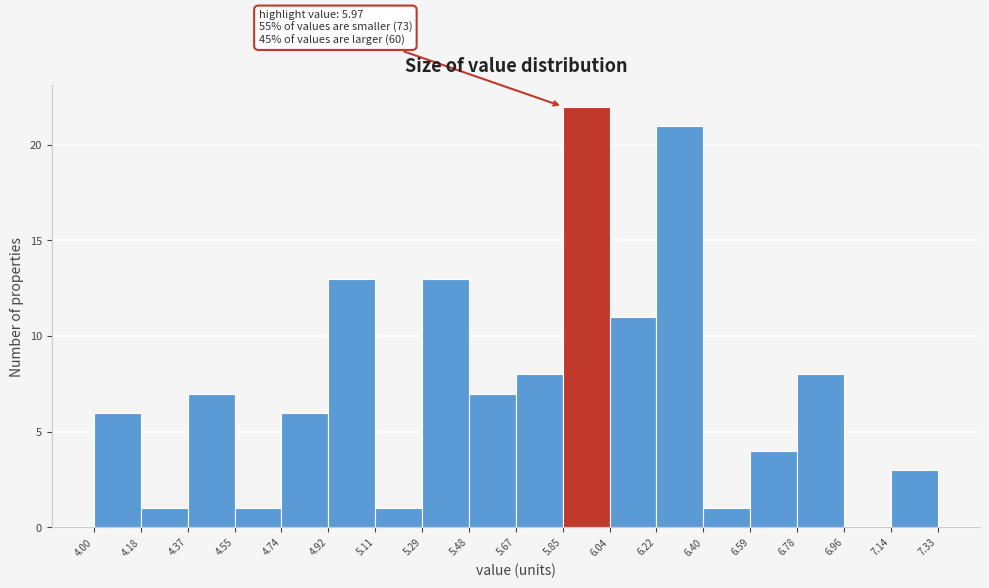

Over which range of the x-axis is the bar tallest?

5.85 to 6.04